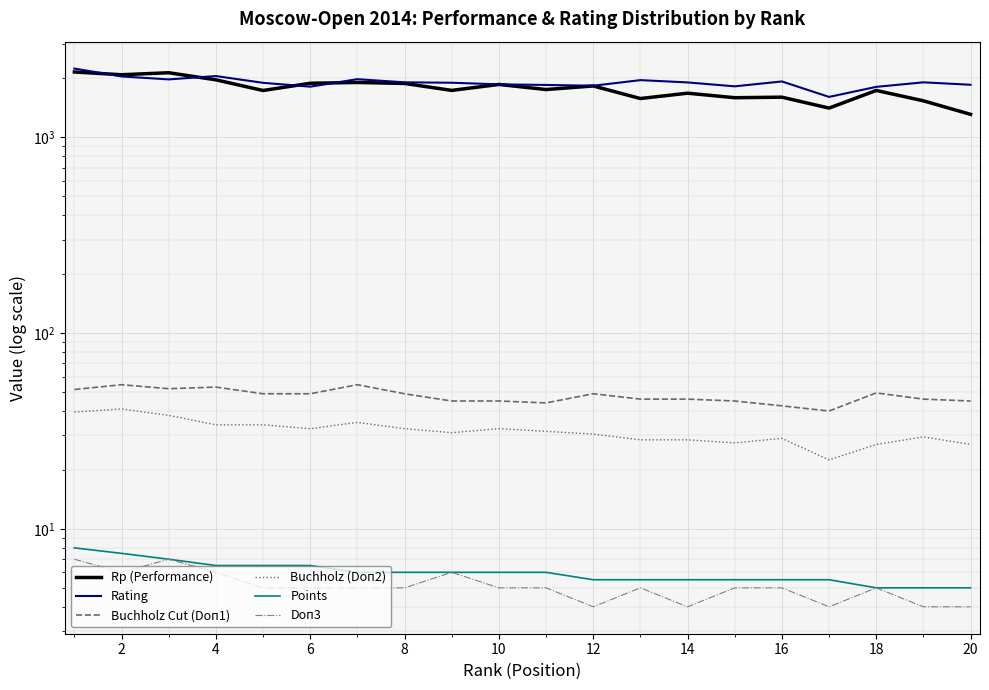

What is the maximum value shown in the chart?

2244.0